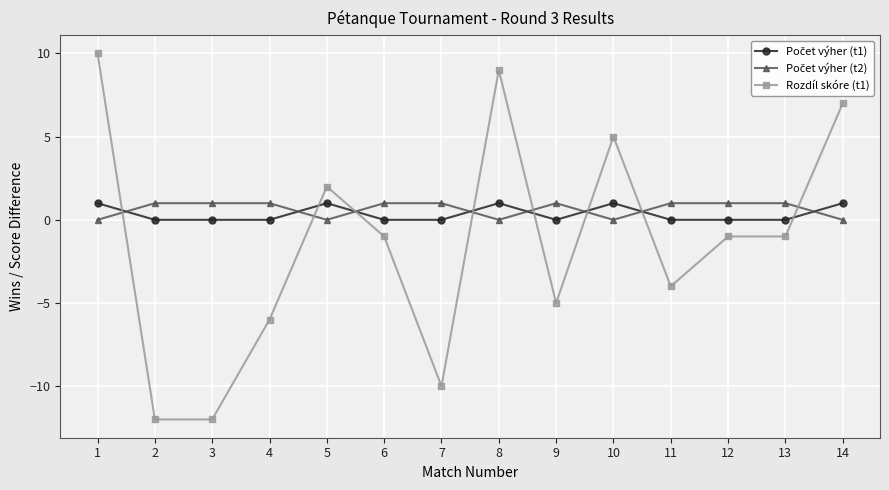

What is the total value across all series at 3?

-11